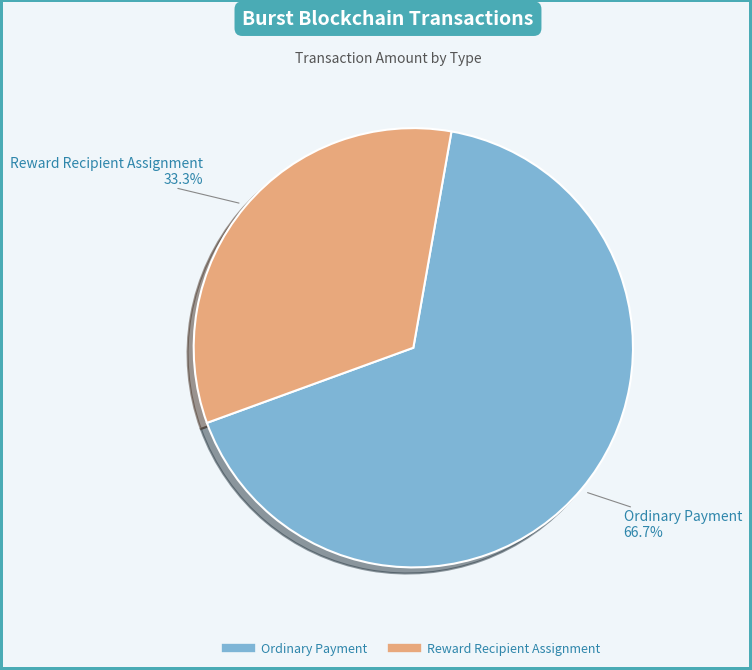

To the nearest percent, what is the combined percentage of Ordinary Payment and Reward Recipient Assignment?

100%